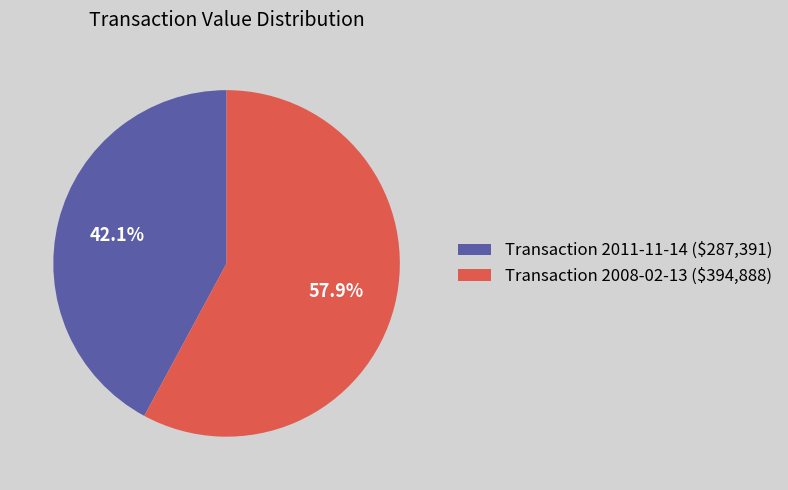

What is the majority slice?

Transaction 2008-02-13 ($394,888)